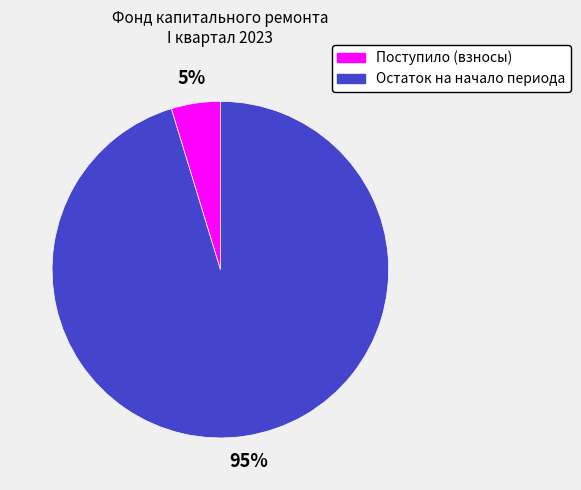

Count the number of slices in the pie.

2